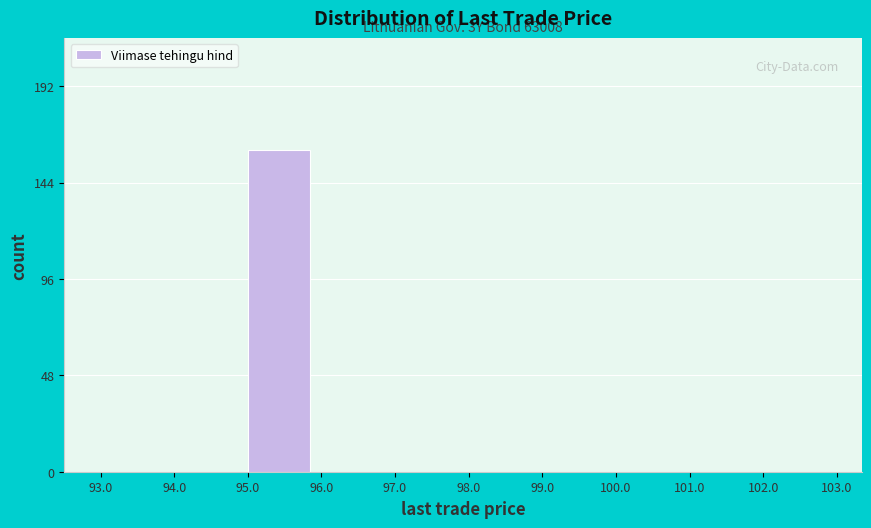

Over which range of the x-axis is the bar tallest?

95.0 to 96.0